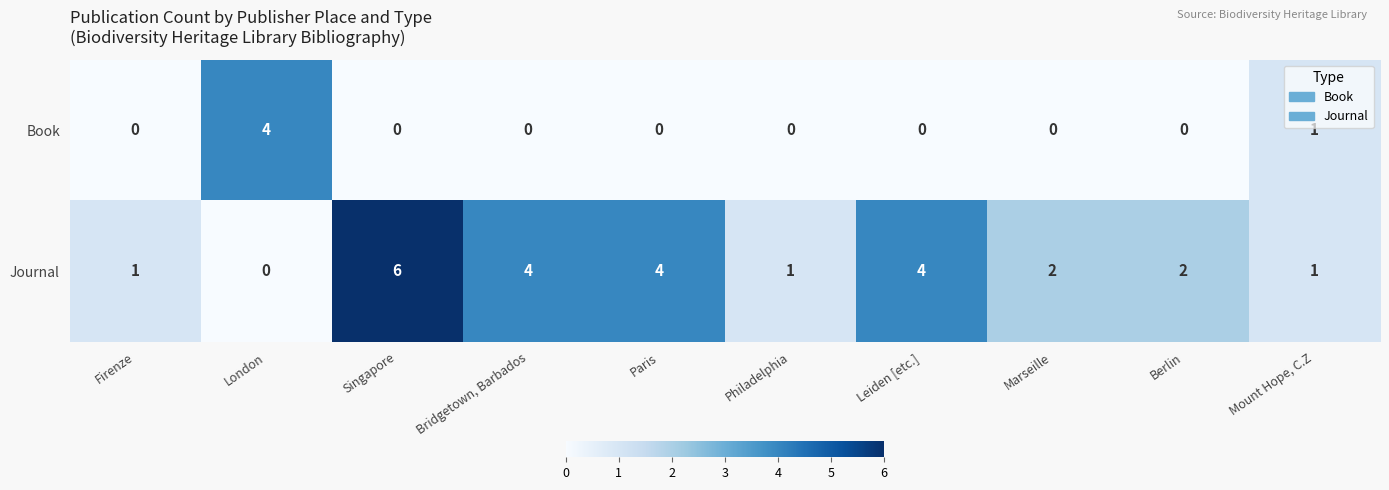

Rank the series by their maximum value, from lowest to highest.

Book, Journal